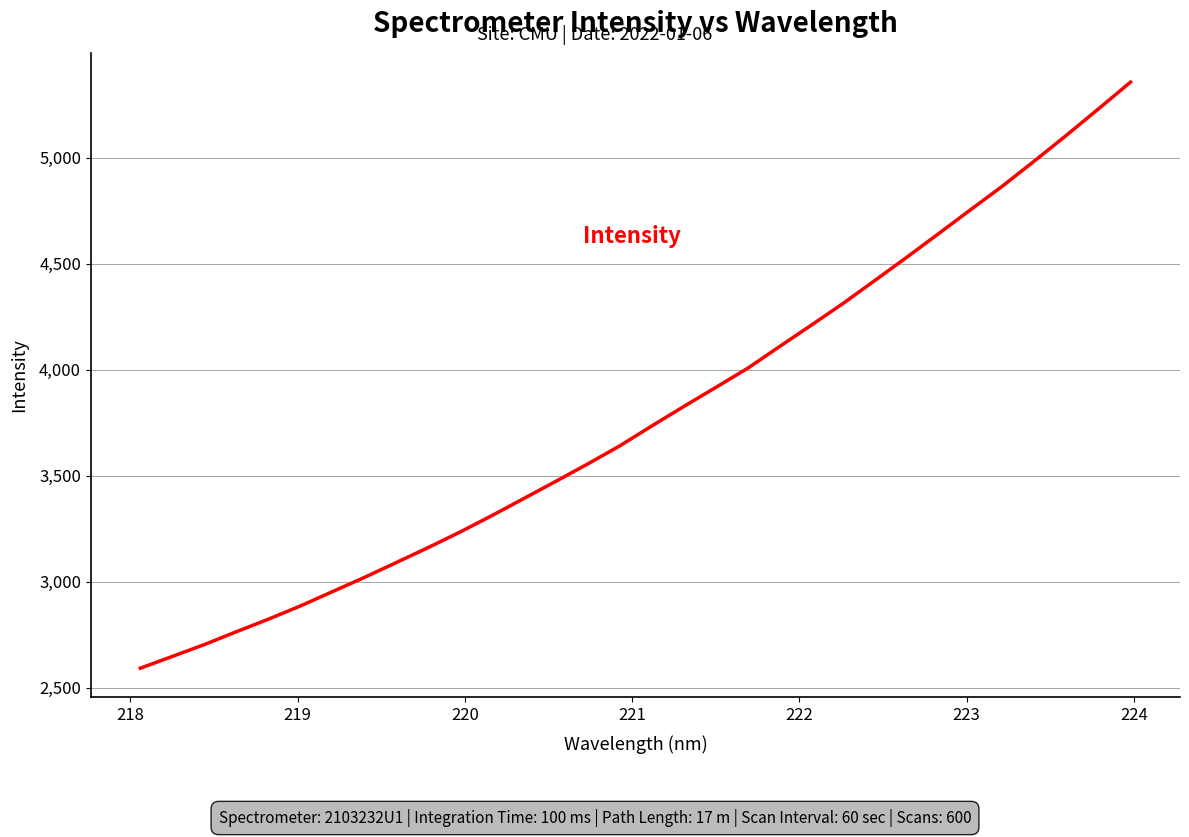

Count the number of values greater than 3734.

16